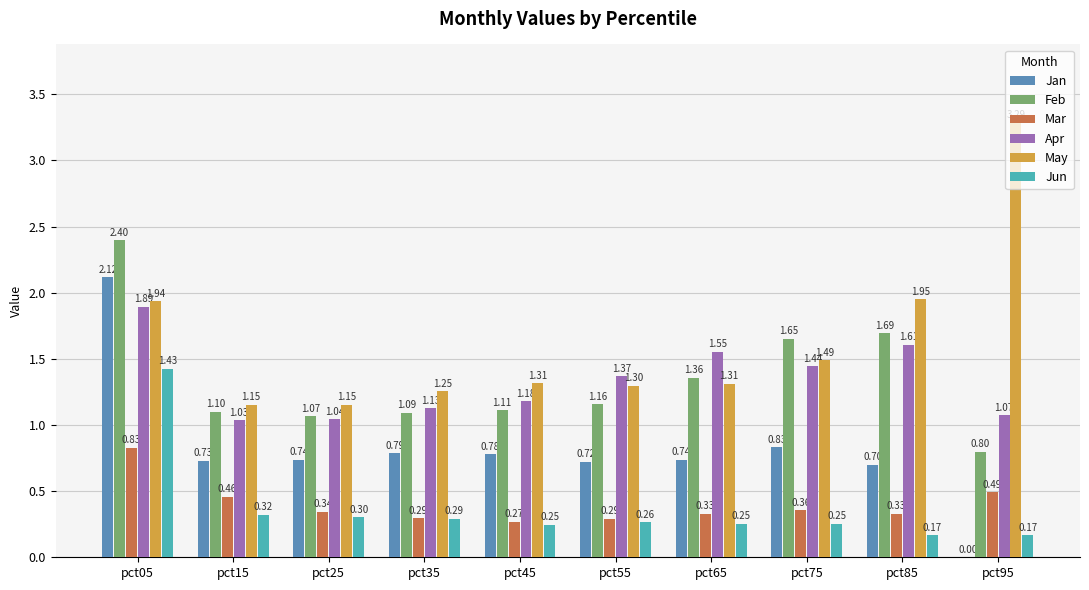

Is the value of Mar at pct85 greater than the value of Jun at pct55?

Yes